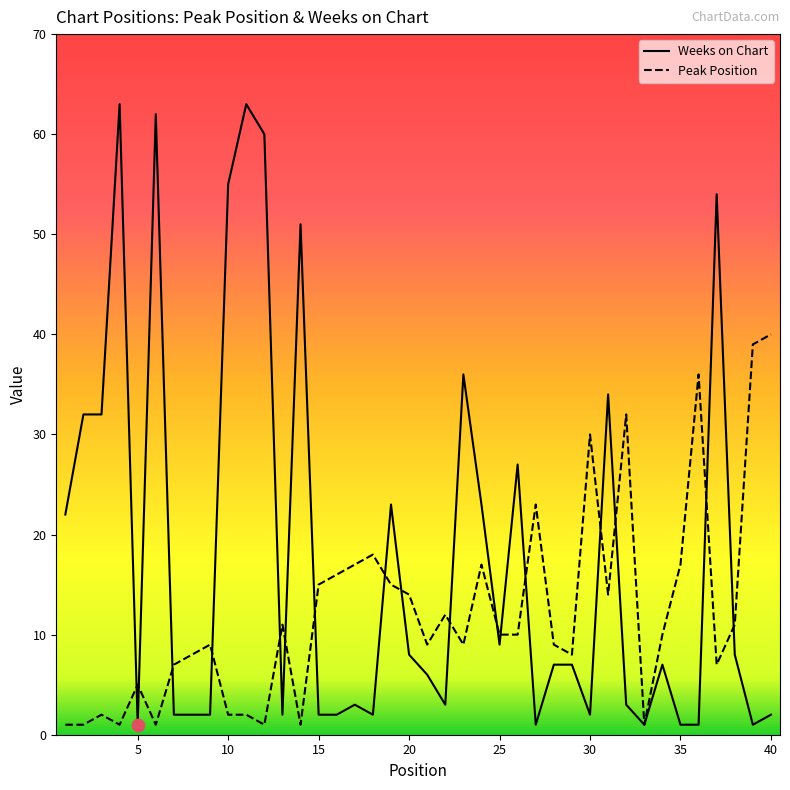

At how many categories does at least one series exceed 14?

26